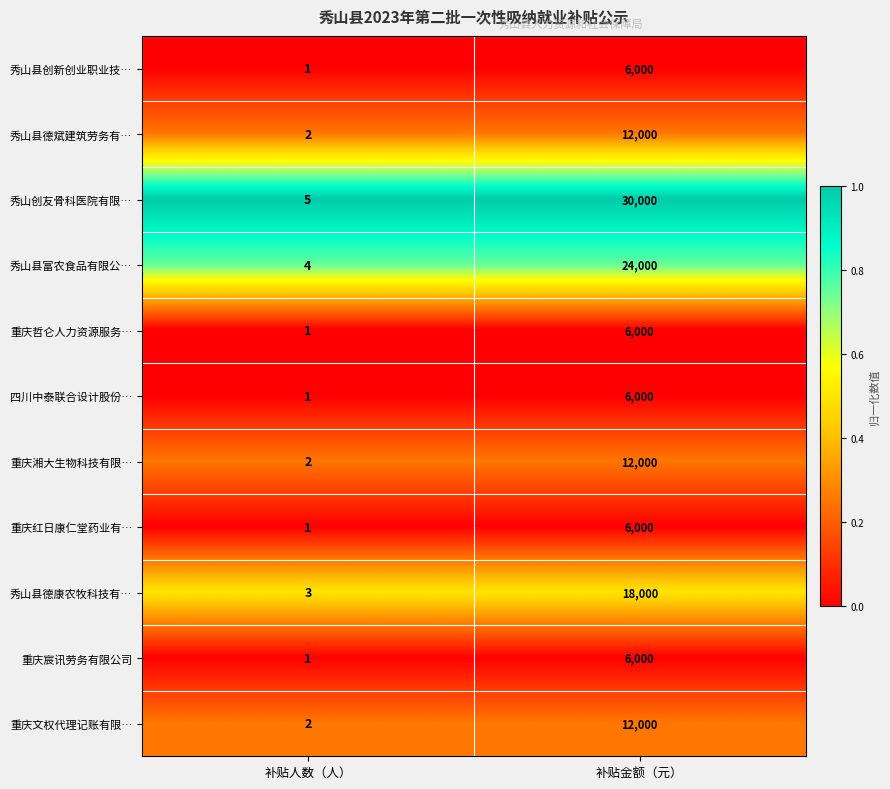

Which series has the largest total across all categories?

秀山创友骨科医院有限…